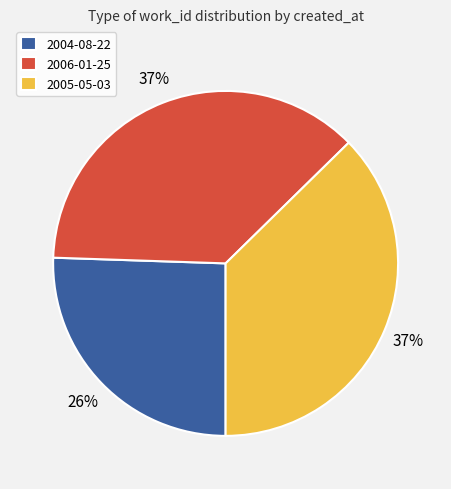

Count the number of slices in the pie.

3